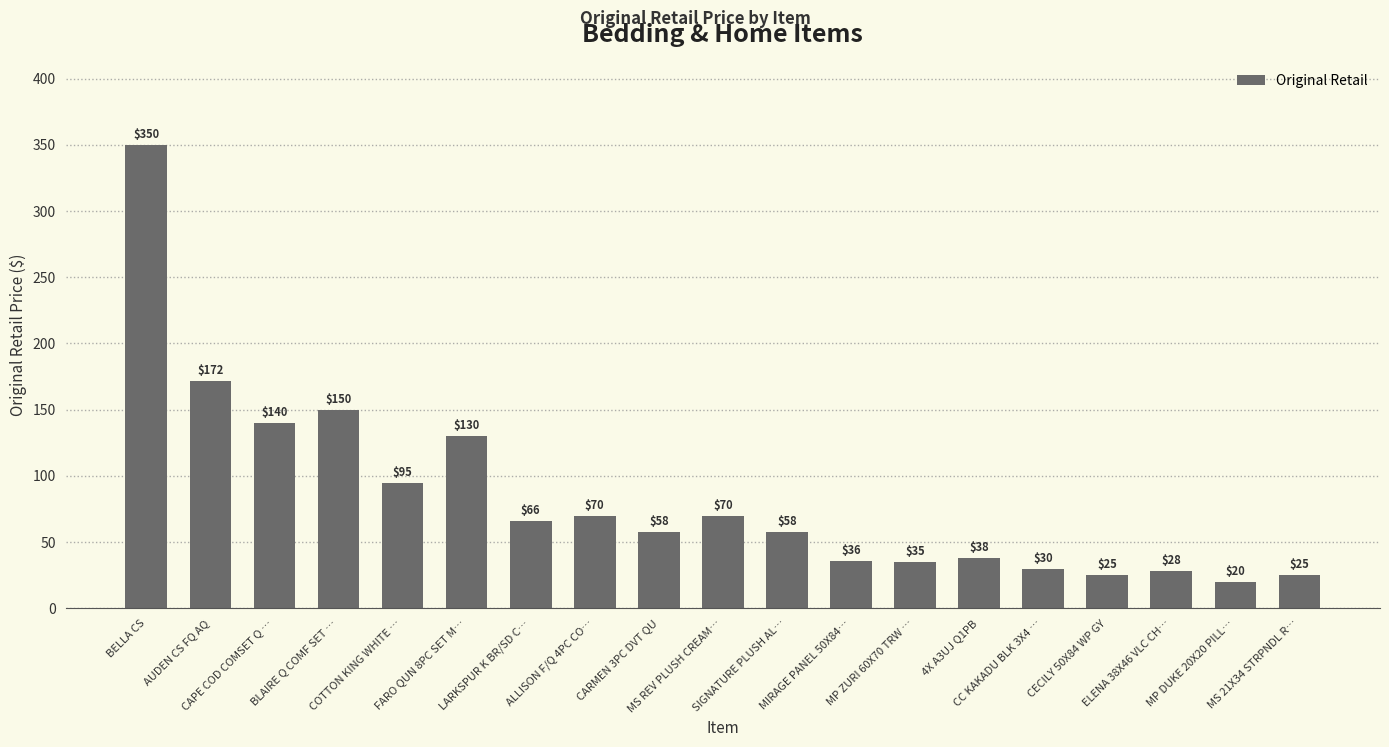

How many bars are there in total?

19